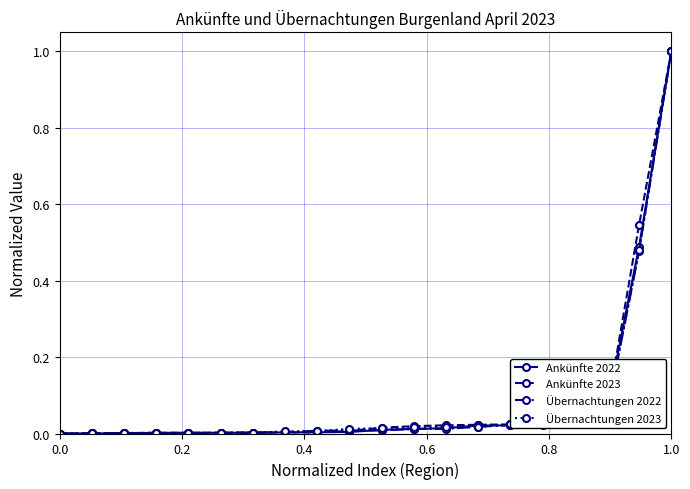

How many lines are shown in the chart?

4